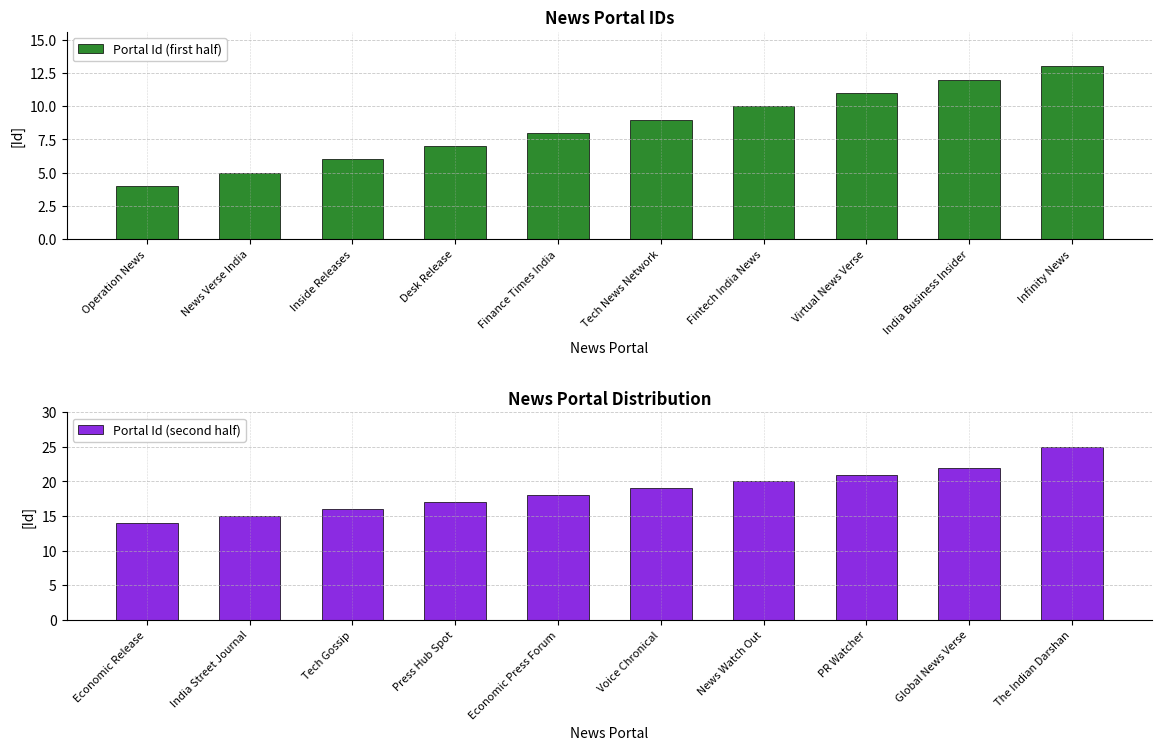

How many groups of bars are there?

10